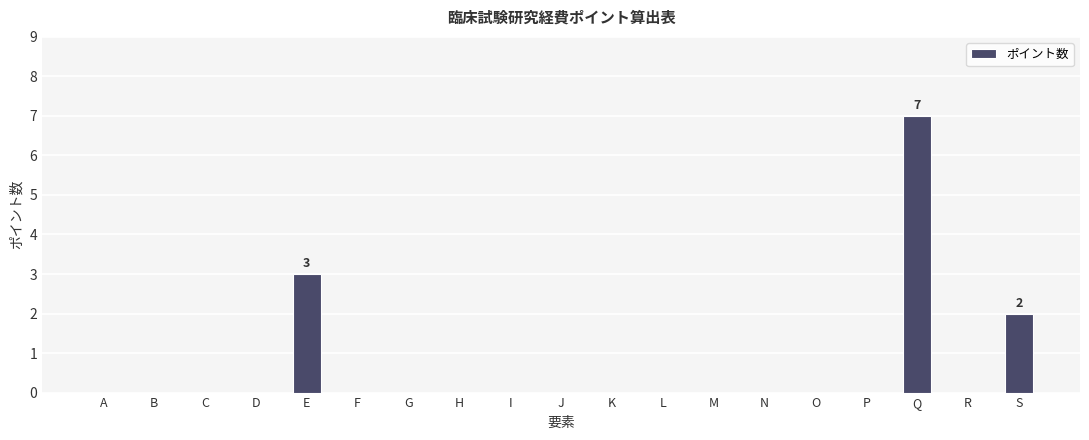

Are the bars horizontal?

No